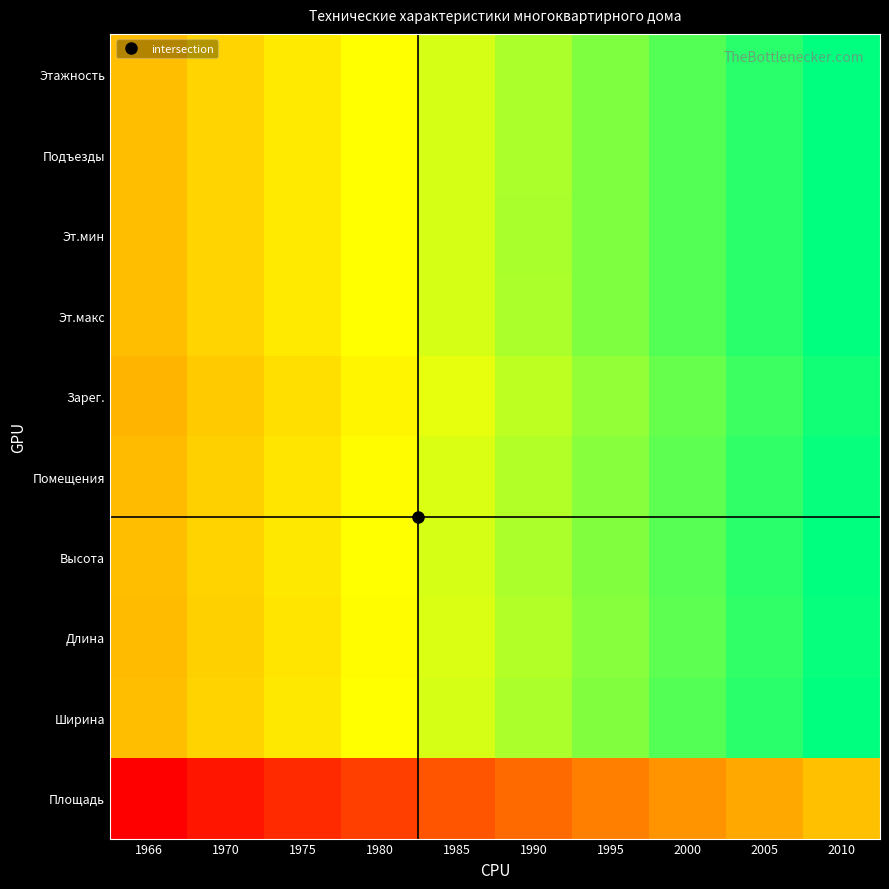

What is the total value across all series at 2005?

8.9